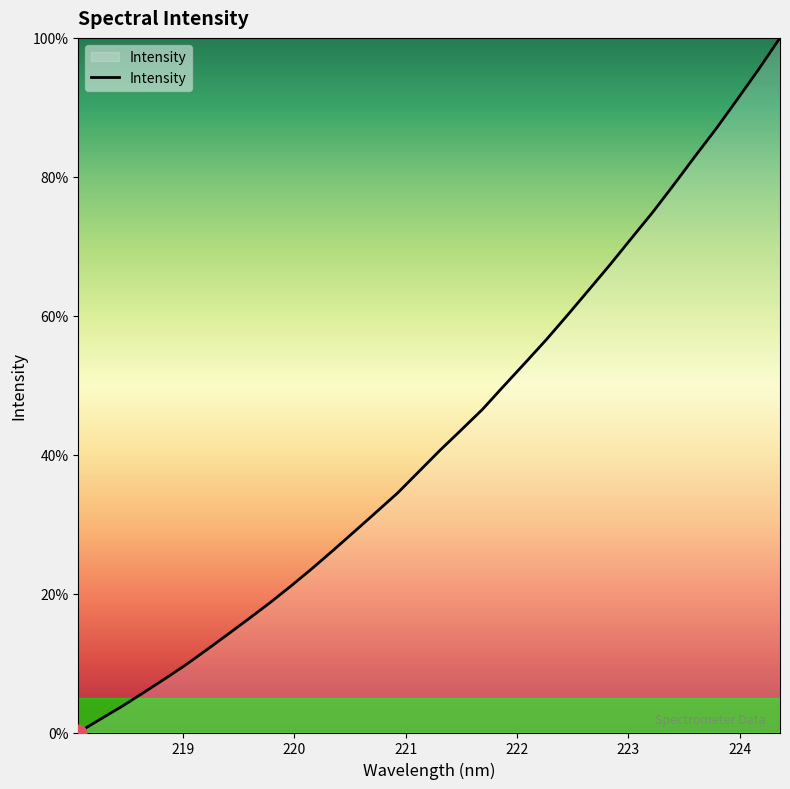

What is the difference between the maximum and minimum values?

100.0